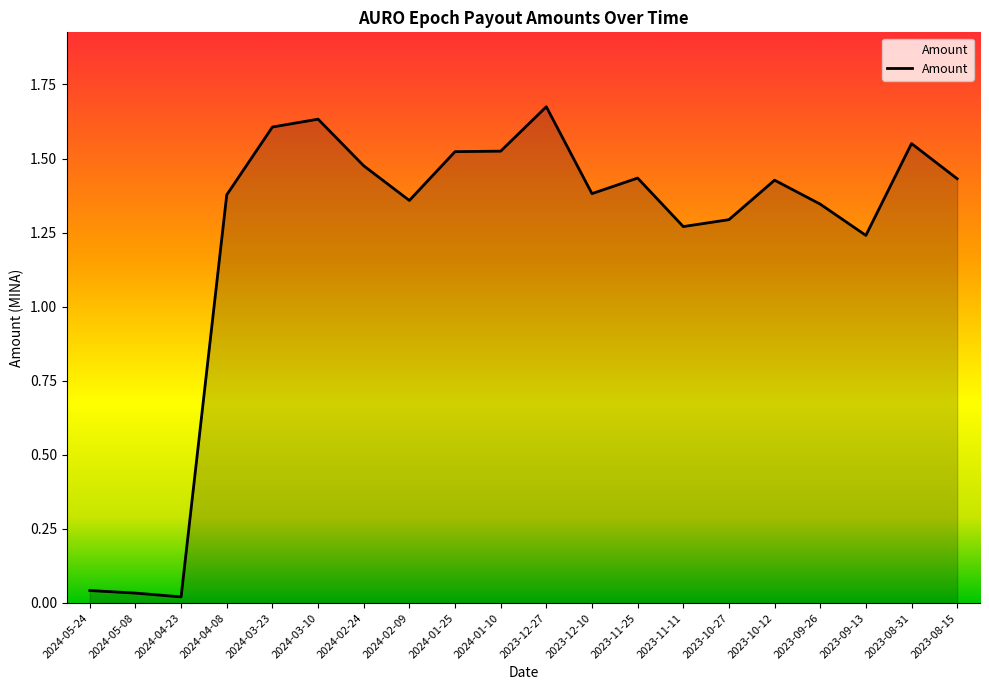

How many values are between 1 and 2?

17